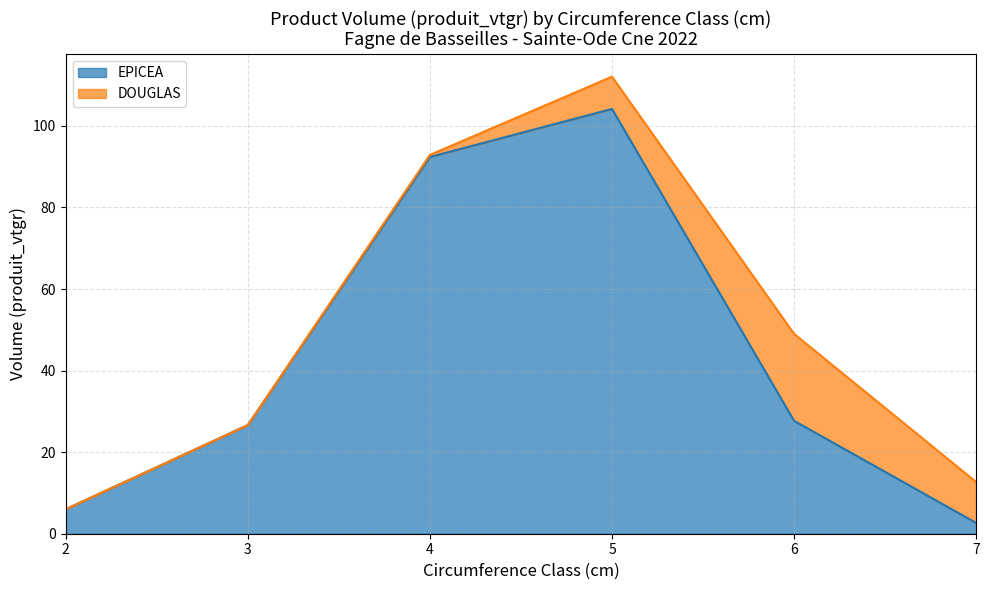

What is the difference between the second highest and minimum values?

89.7